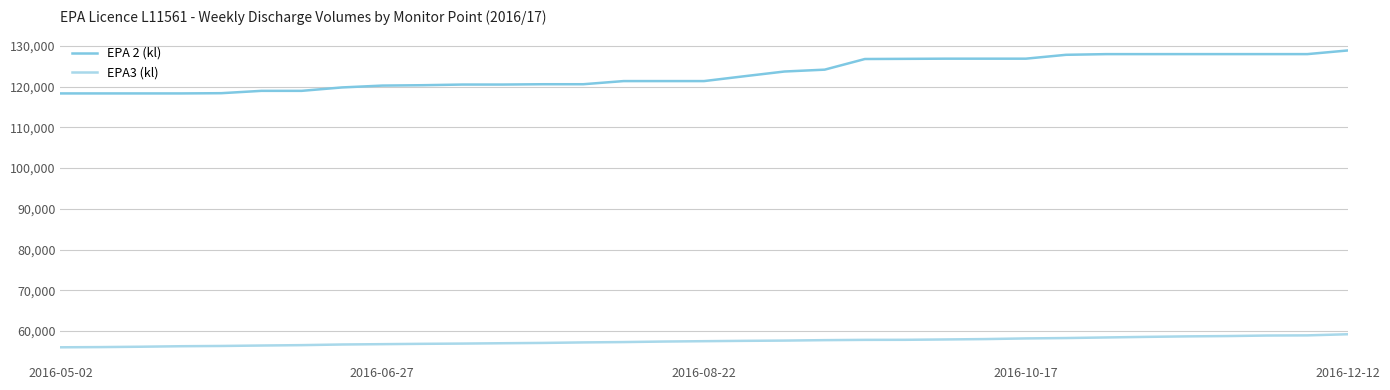

What is the difference between the maximum and minimum values in the EPA 2 (kl) series?

10542